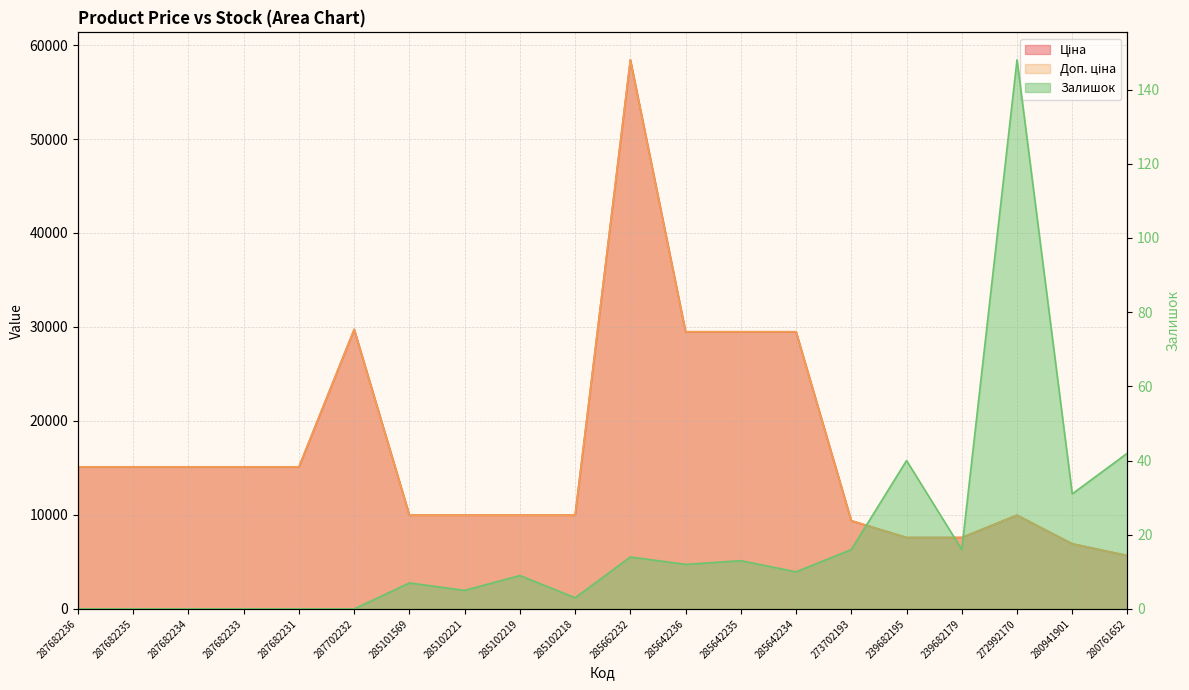

What value does the Доп. ціна series have at 287702232?

29747.2